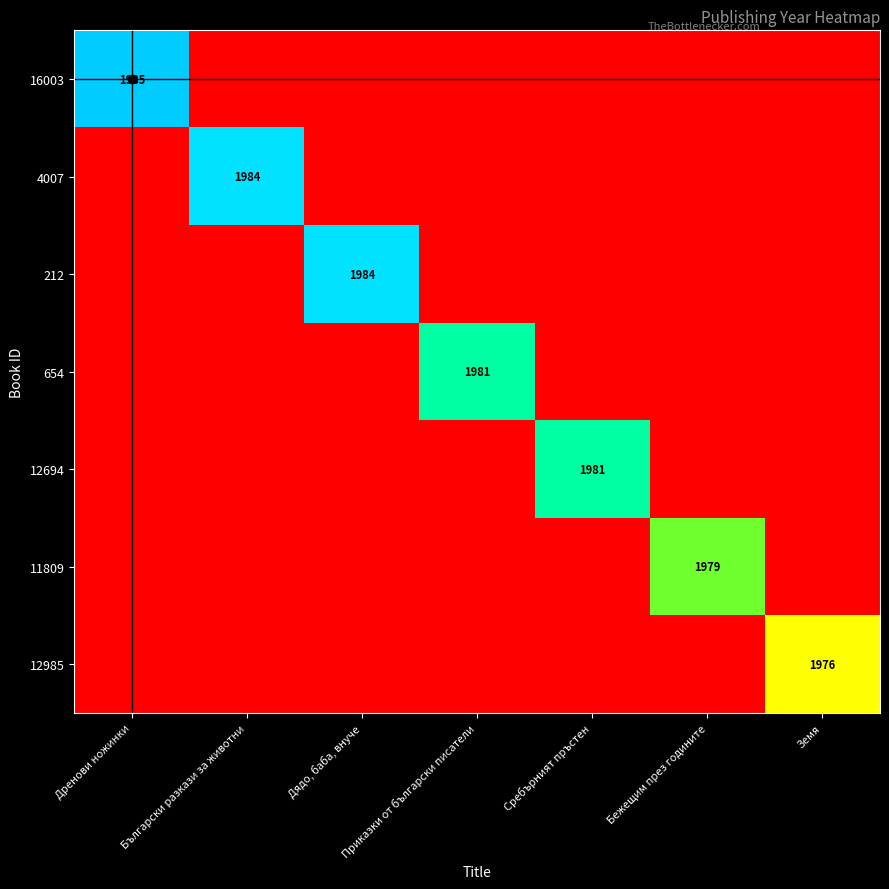

True or false: 12985 has a value of 1294 at Сребърният пръстен.

False